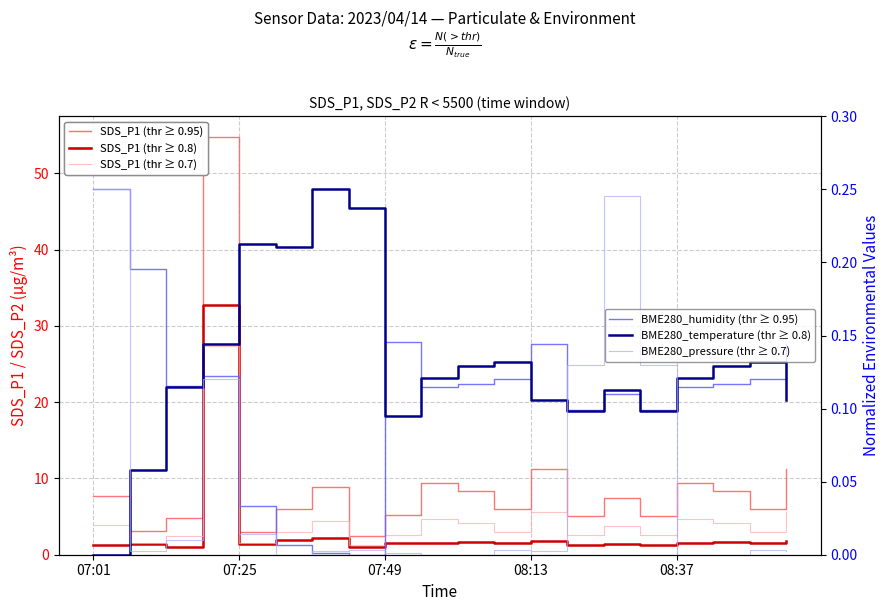

How many categories are shown in the chart?

20